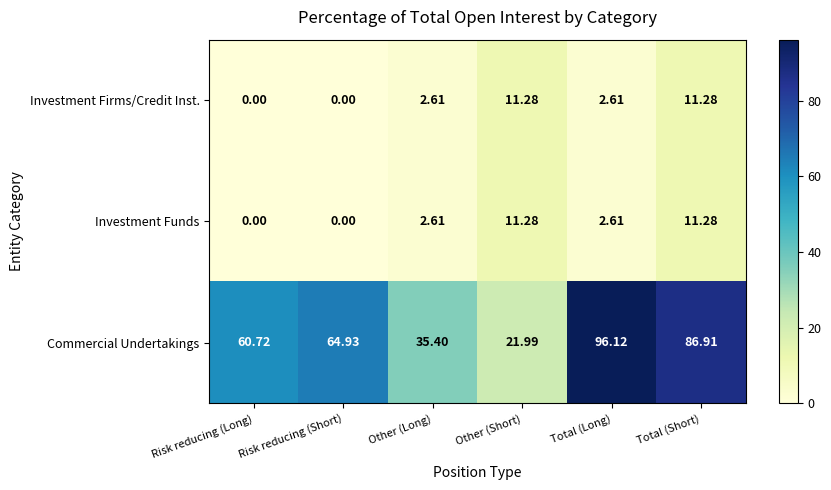

What is the maximum value shown in the chart?

96.1